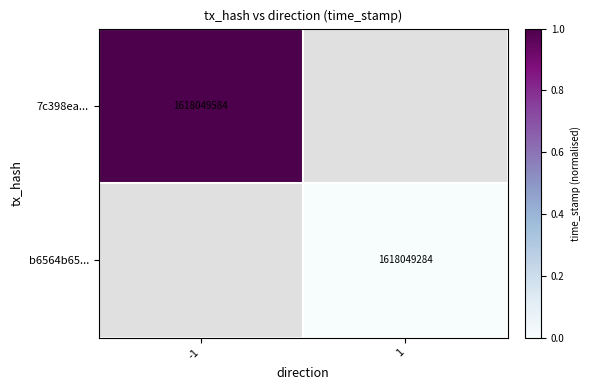

What is the greatest value displayed?

1.0